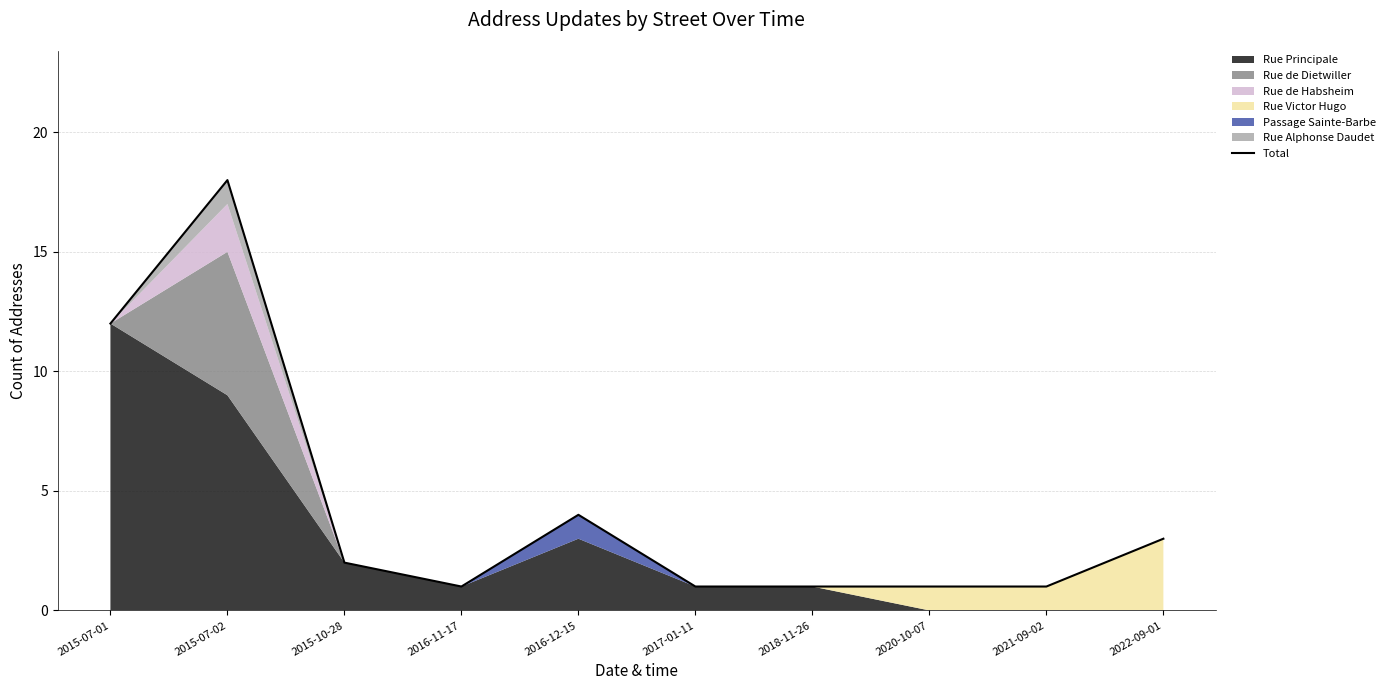

The value at 2017-01-11 is 1. True or false?

False